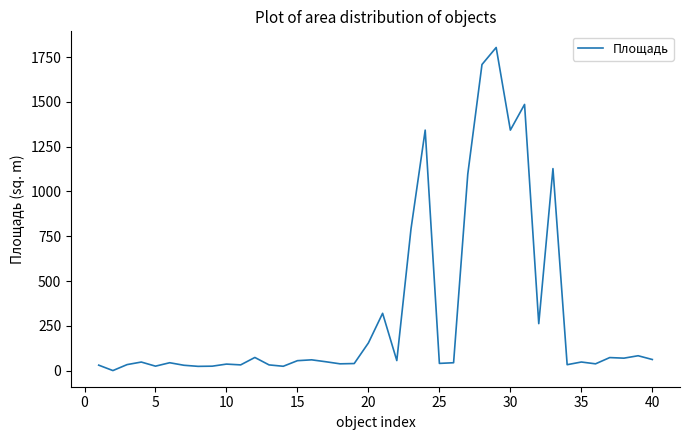

What is the greatest value displayed?

1803.1